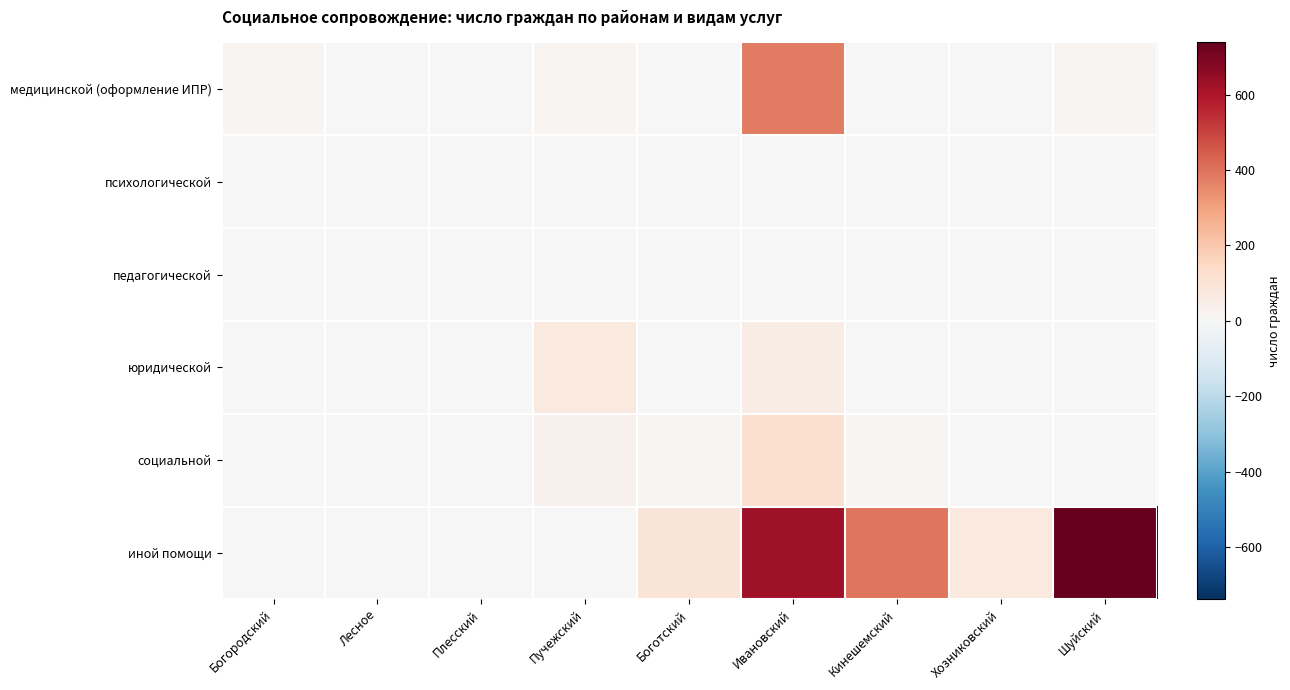

Reading left to right, transcribe all the data shown in this chart.

медицинской (оформление ИПР): Богородский=15	Лесное=1	Плесский=0	Пучежский=12	Боготский=2	Ивановский=381	Кинешемский=1	Хозниковский=0	Шуйский=16
психологической: Богородский=0	Лесное=0	Плесский=0	Пучежский=0	Боготский=0	Ивановский=0	Кинешемский=0	Хозниковский=0	Шуйский=0
педагогической: Богородский=0	Лесное=0	Плесский=0	Пучежский=0	Боготский=0	Ивановский=0	Кинешемский=0	Хозниковский=0	Шуйский=0
юридической: Богородский=0	Лесное=0	Плесский=0	Пучежский=70	Боготский=2	Ивановский=57	Кинешемский=0	Хозниковский=3	Шуйский=0
социальной: Богородский=0	Лесное=2	Плесский=0	Пучежский=30	Боготский=14	Ивановский=121	Кинешемский=6	Хозниковский=0	Шуйский=0
иной помощи: Богородский=5	Лесное=5	Плесский=0	Пучежский=0	Боготский=98	Ивановский=624	Кинешемский=396	Хозниковский=70	Шуйский=738